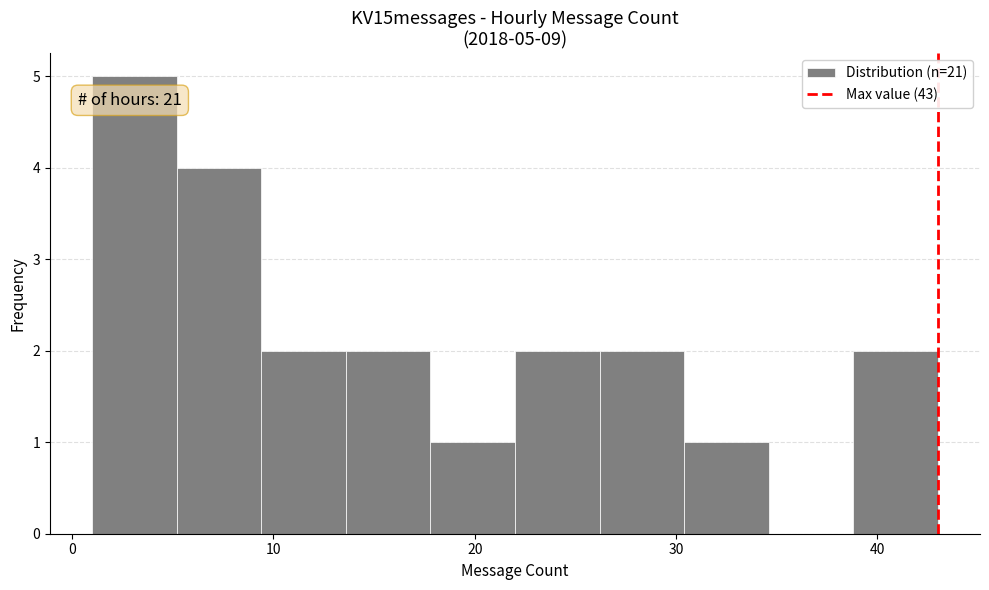

Which range on the x-axis has the tallest bar?

1.0 to 5.2